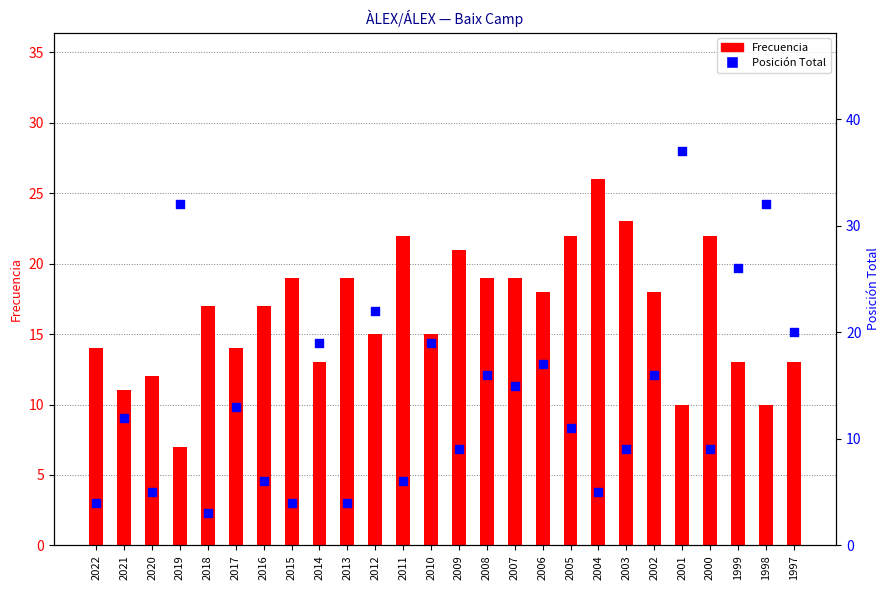

Which series reaches the minimum Y coordinate?

Posición Total